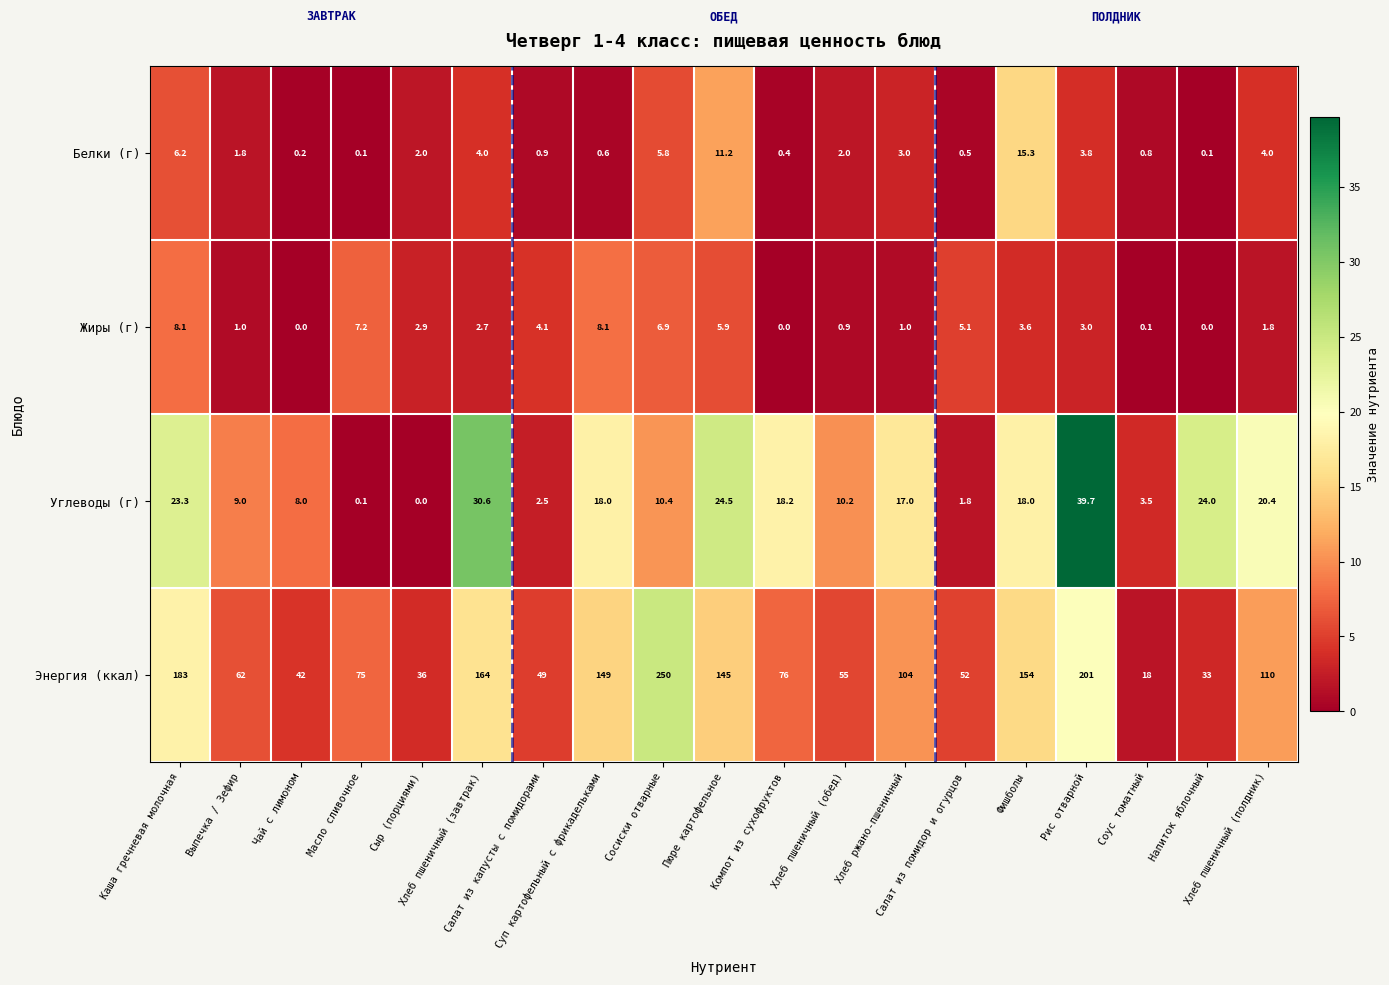

What is the average value of the Белки (г) series?

3.3